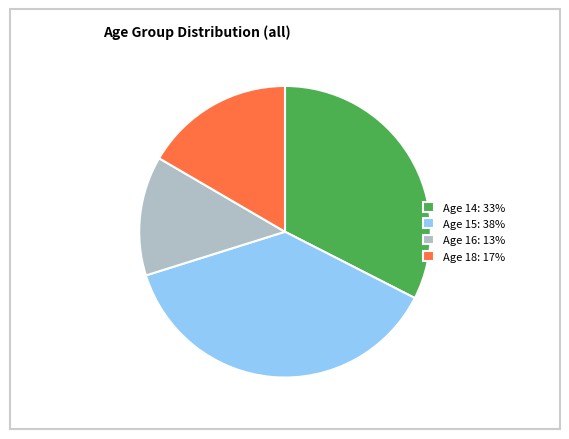

Does Age 15: 38% account for over 50% of the chart?

No